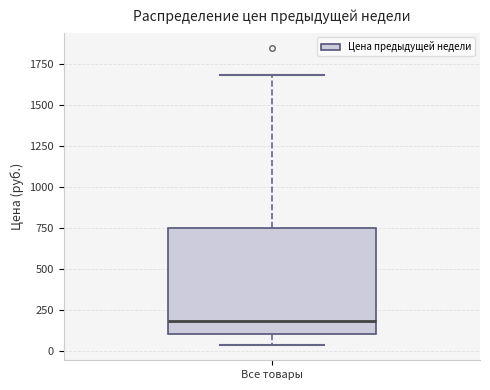

Transcribe this box plot: give where the median line is, the range the box spans, and where the two whiskers end, as read against the y-axis. The values are not printed on the chart, so give them approximately, as read against the axis.

median 200, box 100 to 750, whiskers 50 to 1700